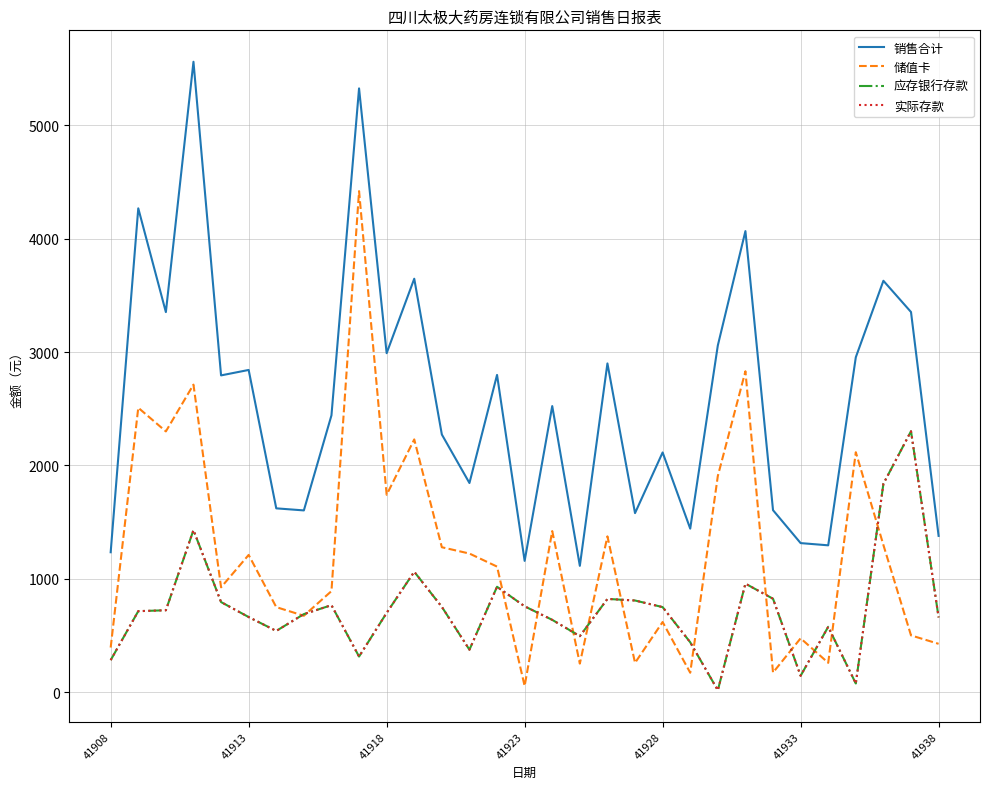

True or false: 销售合计 and 储值卡 cross at least once.

False